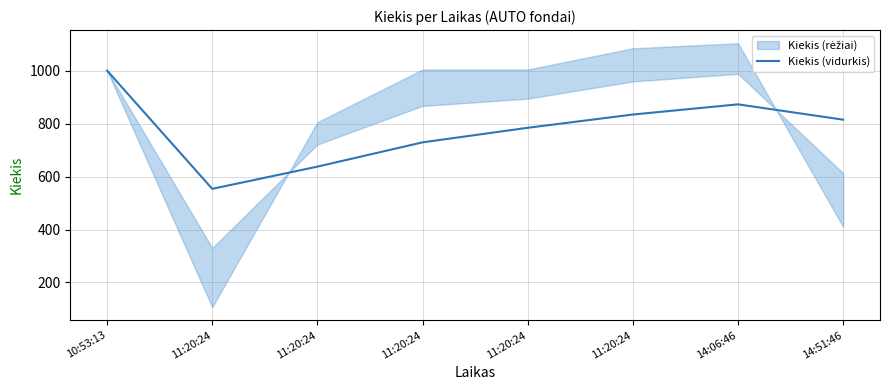

Reading left to right, list all the values displayed in this chart.

1000.0	553.5	637.3	729.0	784.0	834.0	872.4	814.6